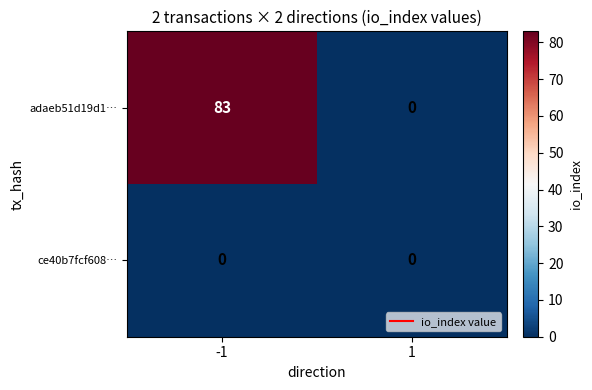

Rank the series by their average value, from highest to lowest.

adaeb51d19d1…, ce40b7fcf608…